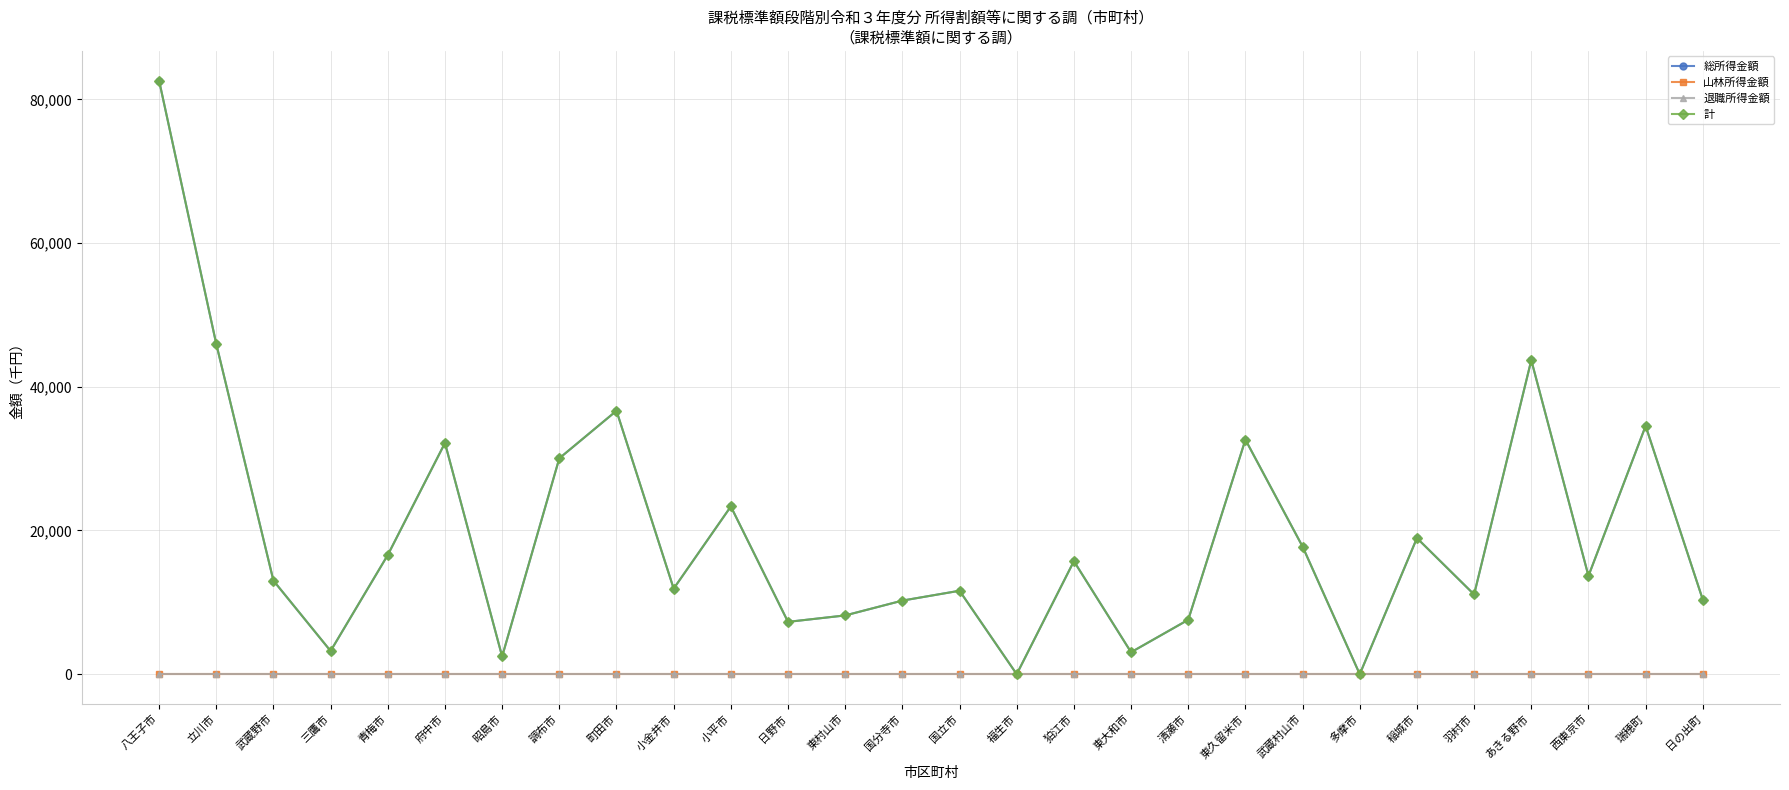

Does the chart have visible grid lines?

Yes